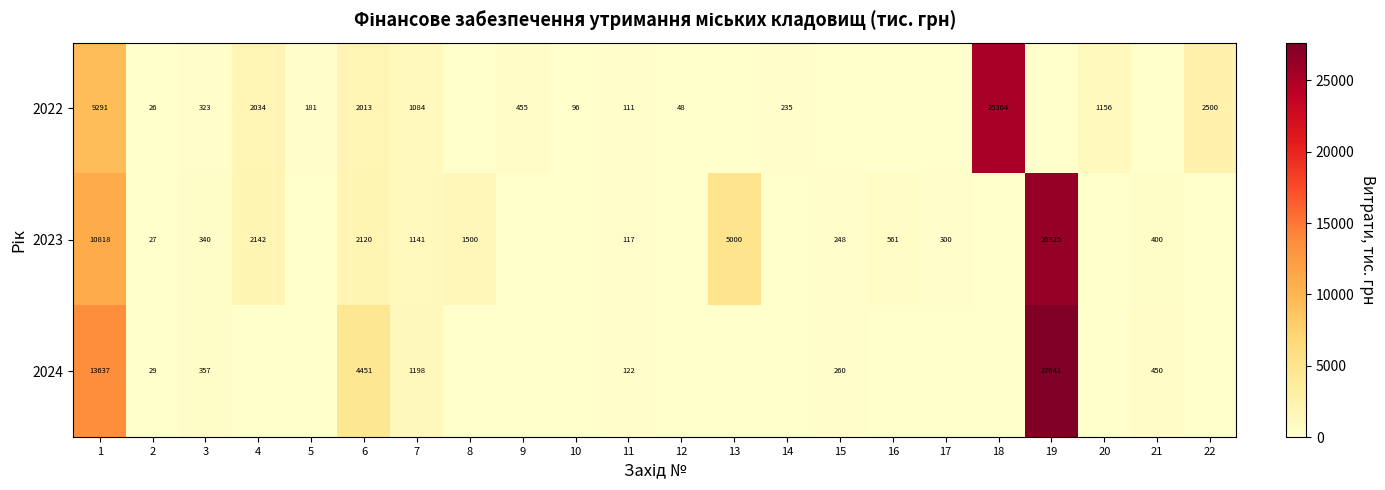

Is the value of 2023 at 1 greater than the value of 2022 at 22?

Yes